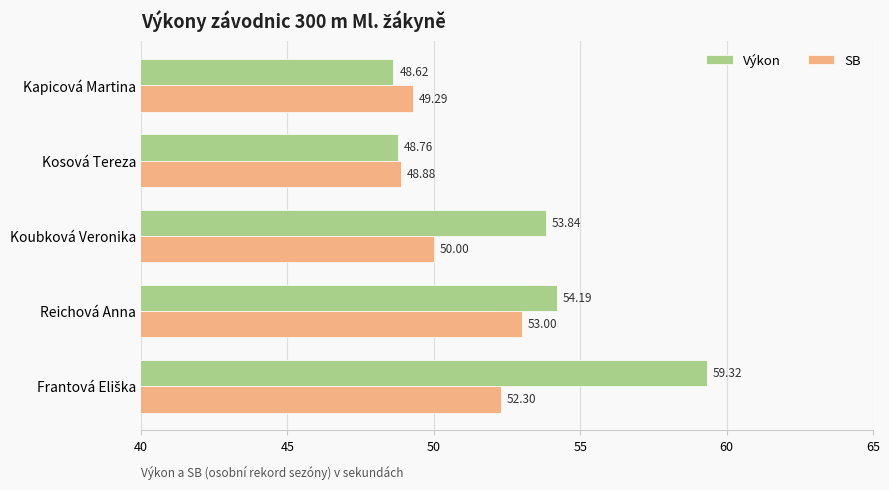

What is the average value of the SB series?

50.7